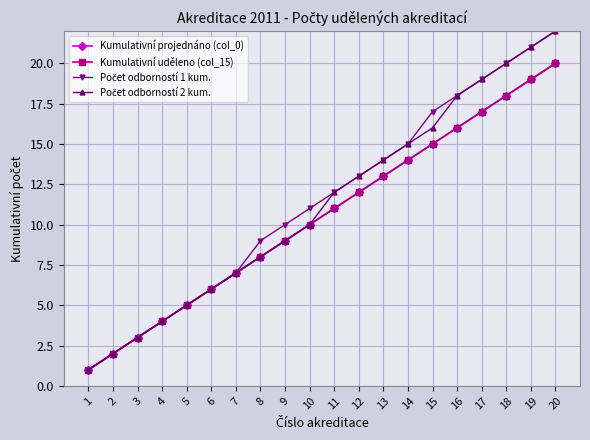

Reading left to right, what are all the values shown in this chart?

Kumulativní projednáno (col_0): 1	2	3	4	5	6	7	8	9	10	11	12	13	14	15	16	17	18	19	20
Kumulativní uděleno (col_15): 1	2	3	4	5	6	7	8	9	10	11	12	13	14	15	16	17	18	19	20
Počet odborností 1 kum.: 1	2	3	4	5	6	7	9	10	11	12	13	14	15	17	18	19	20	21	22
Počet odborností 2 kum.: 1	2	3	4	5	6	7	8	9	10	12	13	14	15	16	18	19	20	21	22